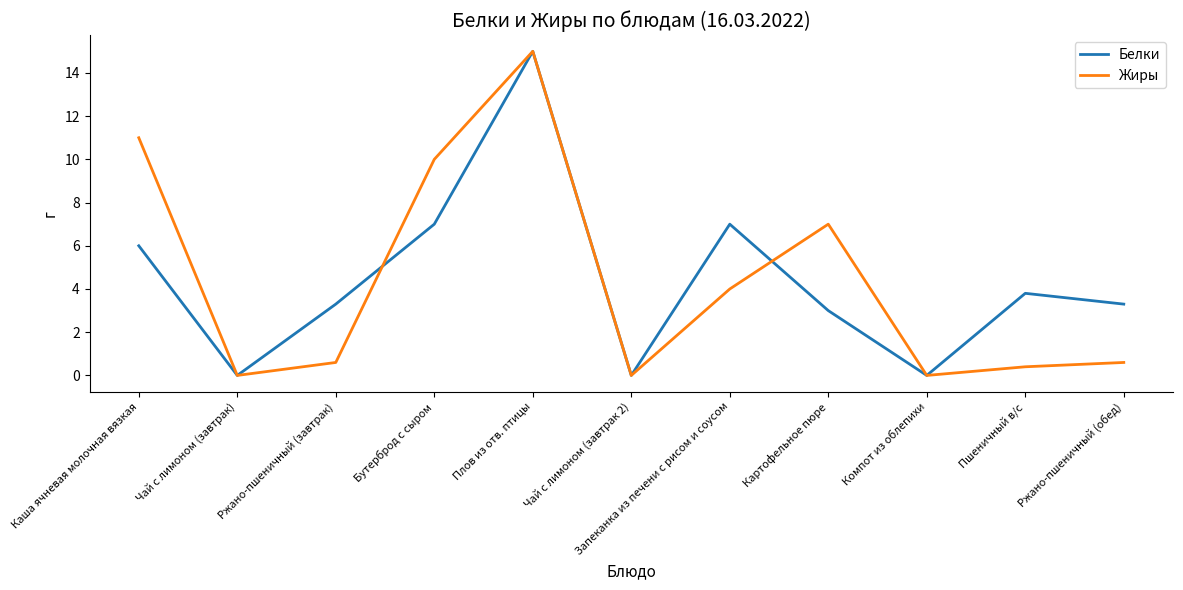

At which label does Белки first exceed 3?

Каша ячневая молочная вязкая